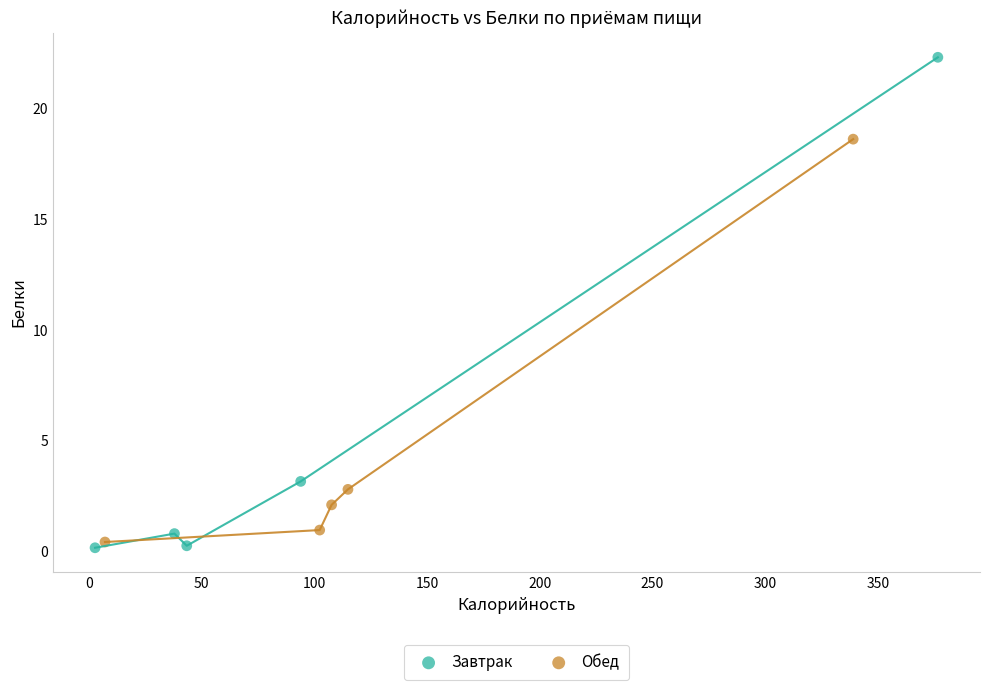

Which series has the widest spread of Y values?

Завтрак